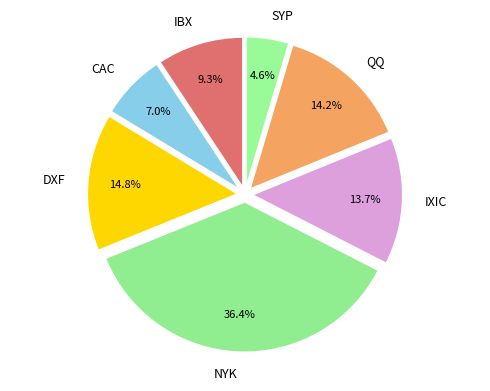

The IBX slice represents 23% of the pie. True or false?

False